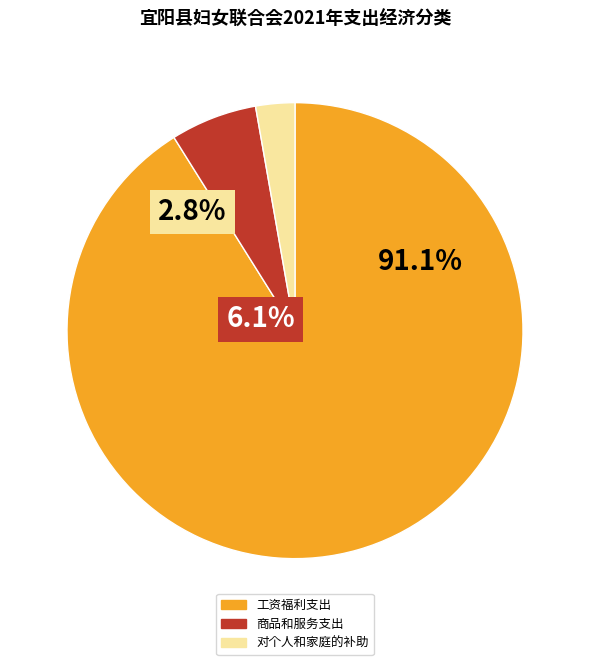

Is the sum of 商品和服务支出 and 对个人和家庭的补助 greater than half?

No